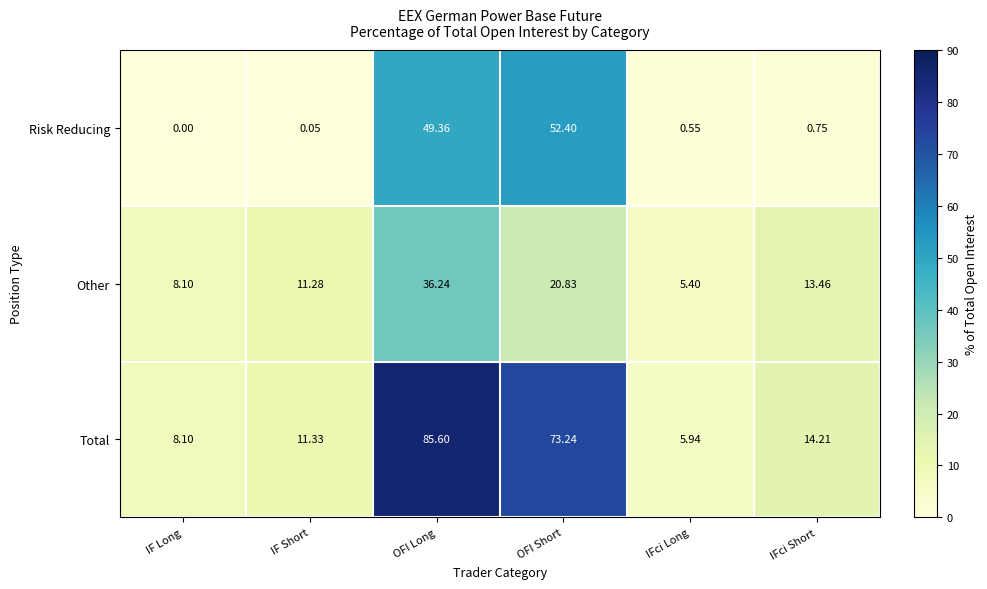

How many categories are shown in the chart?

6